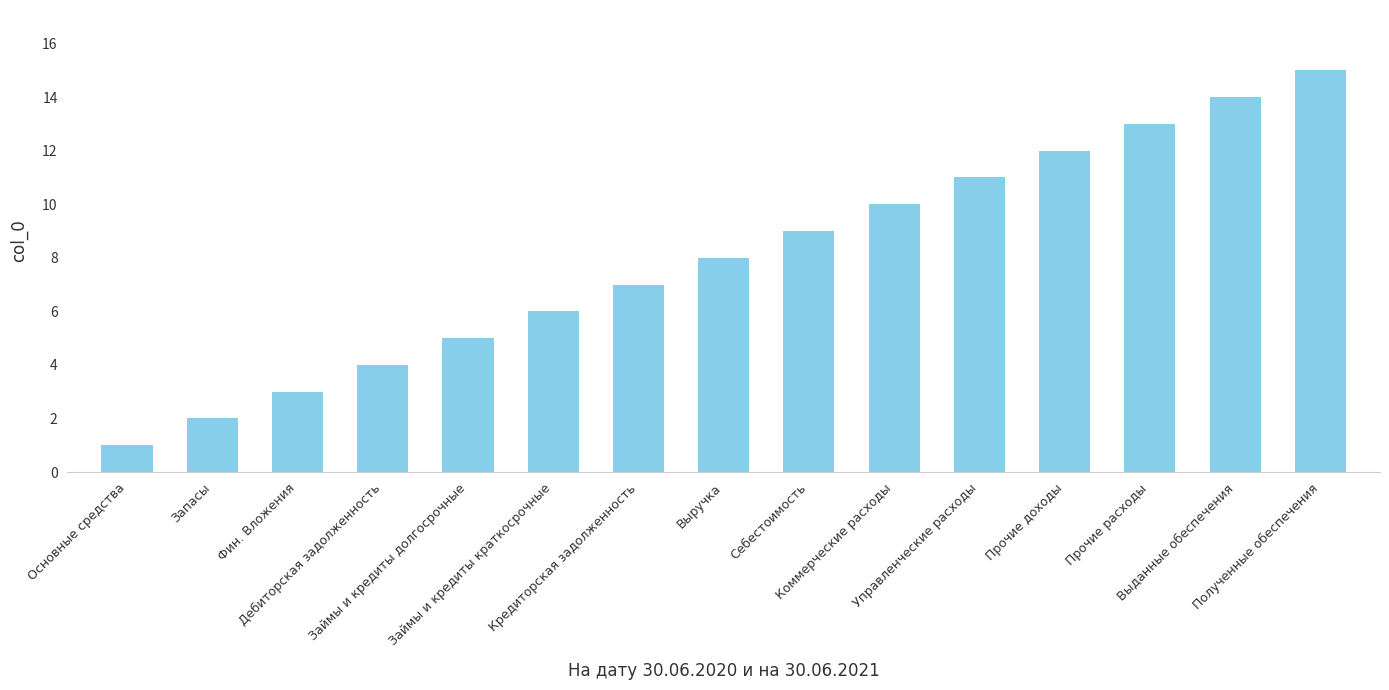

At which category does the chart reach its minimum across all series?

Основные средства